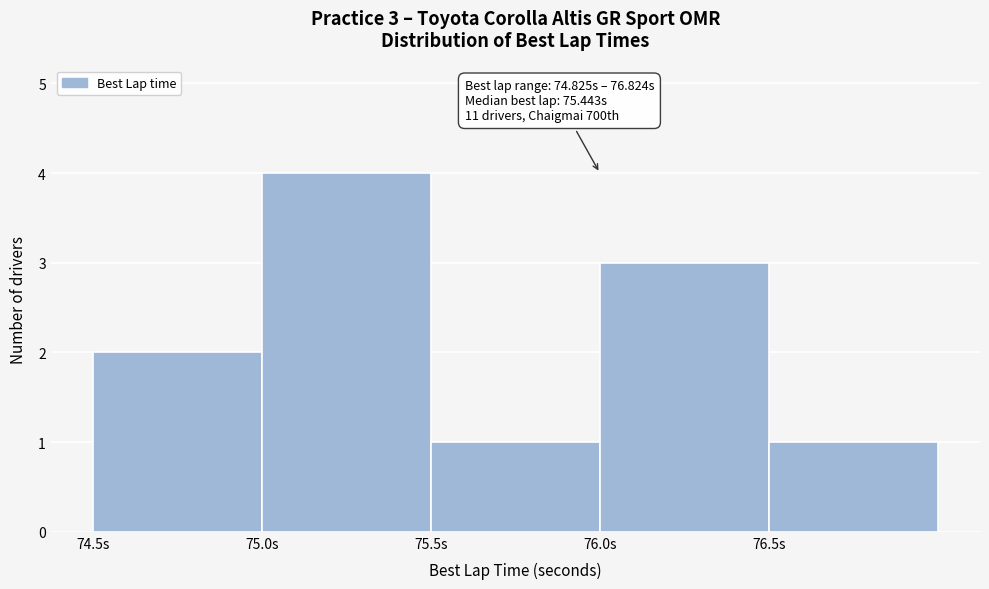

Which range on the x-axis has the tallest bar?

75.0 to 75.5